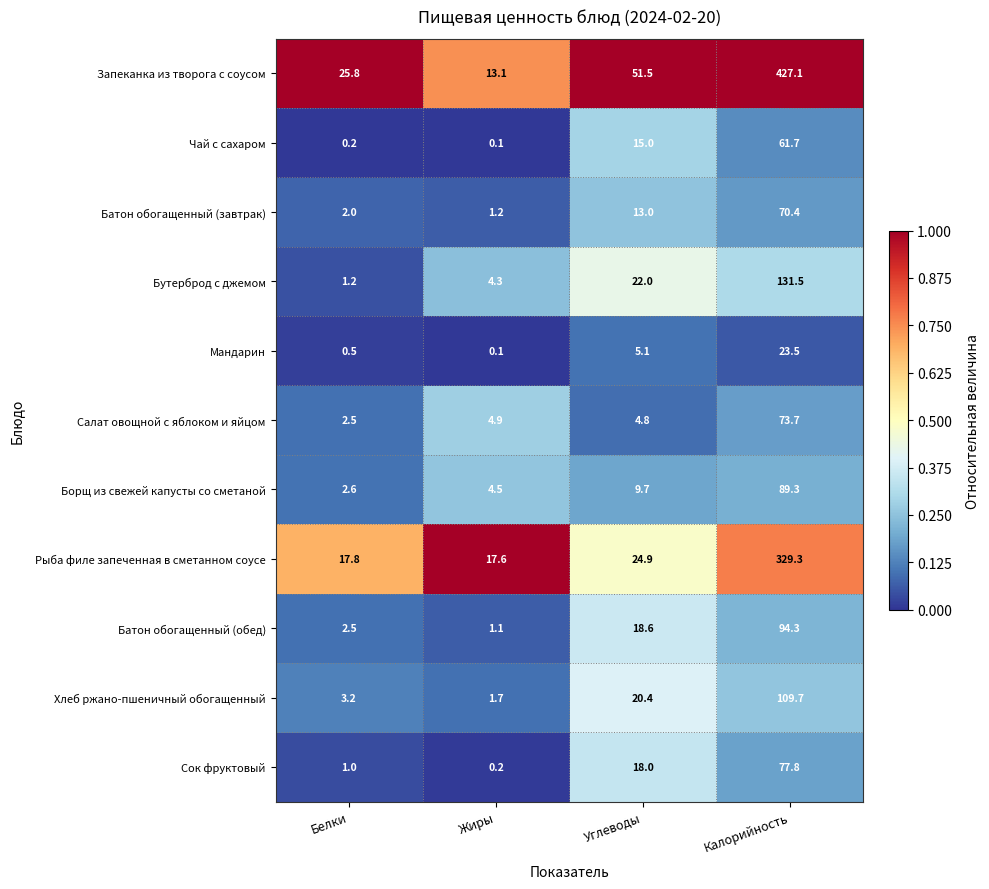

What is the greatest value displayed?

427.1